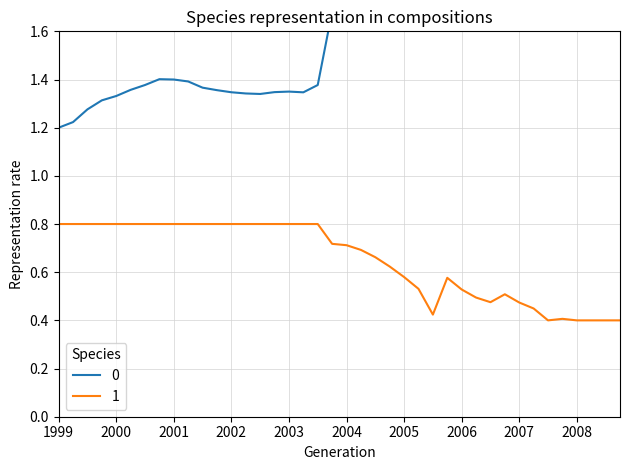

True or false: 1 has a value of 0.7 at 2007.

False